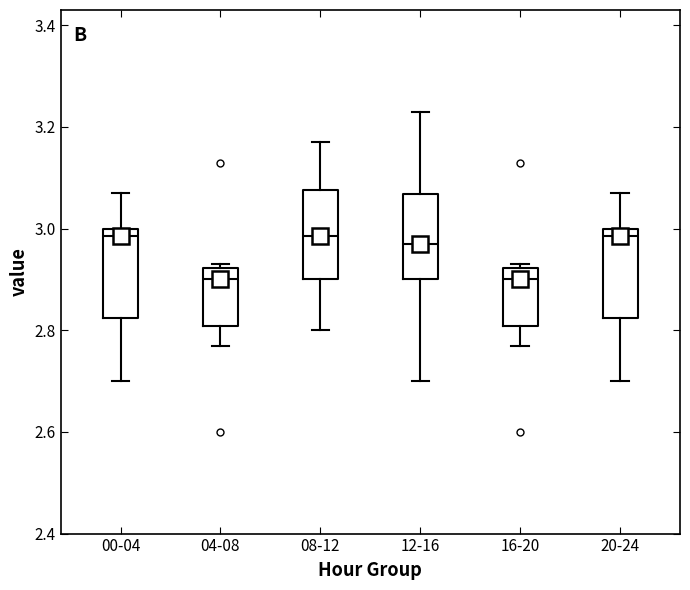

Reading left to right, read every box against the y-axis: the position of its median line, the range the box covers, and the ends of its whiskers. The values are not printed on the chart, so give them approximately, as read against the axis.

00-04: median 2.98, box 2.82 to 3.00, whiskers 2.70 to 3.08
04-08: median 2.90, box 2.80 to 2.92, whiskers 2.78 to 2.94
08-12: median 2.98, box 2.90 to 3.08, whiskers 2.80 to 3.18
12-16: median 2.98, box 2.90 to 3.06, whiskers 2.70 to 3.24
16-20: median 2.90, box 2.80 to 2.92, whiskers 2.78 to 2.94
20-24: median 2.98, box 2.82 to 3.00, whiskers 2.70 to 3.08